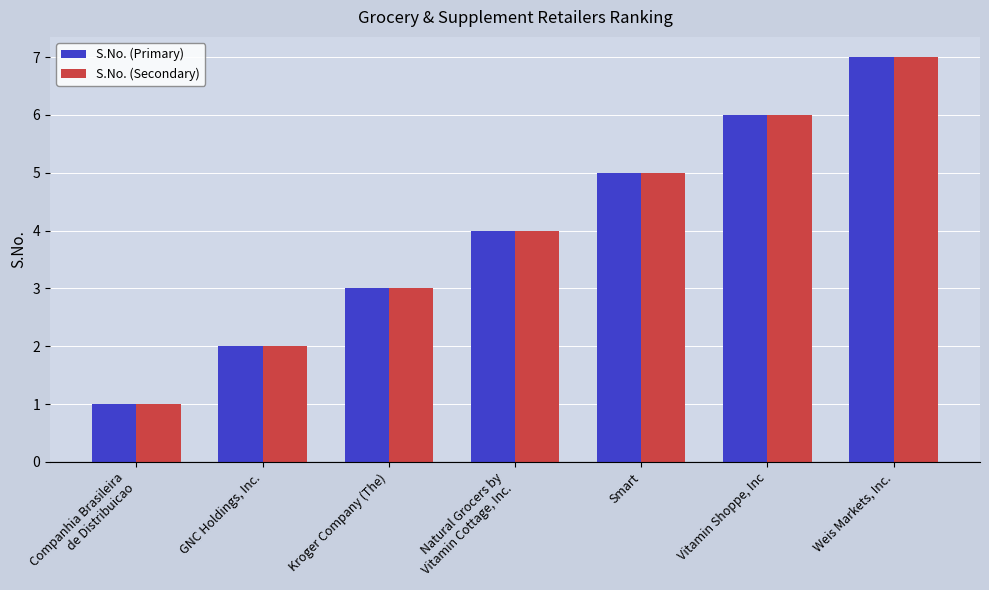

Is the value of S.No. (Primary) at Weis Markets, Inc. greater than the value of S.No. (Secondary) at Smart?

Yes